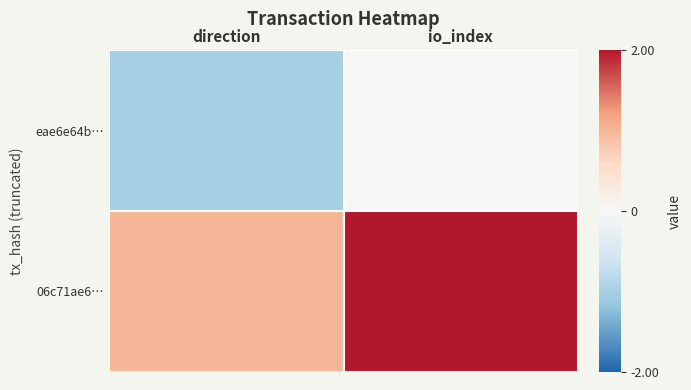

Which series has the widest spread of values?

eae6e64b…